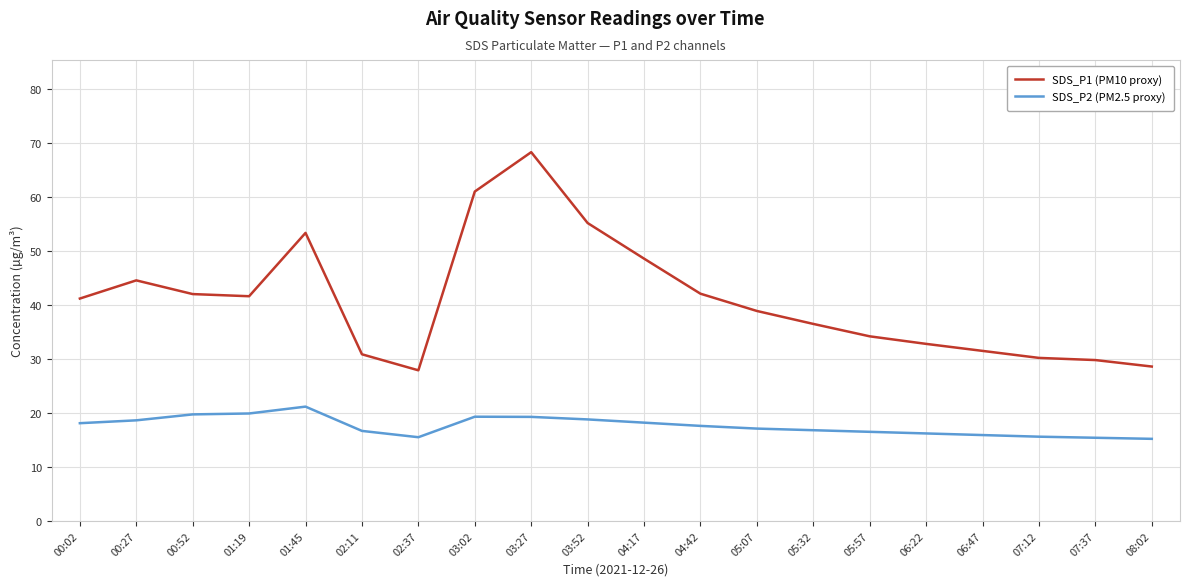

In SDS_P1 (PM10 proxy), how many points are lower than both neighbors (excluding endpoints)?

2